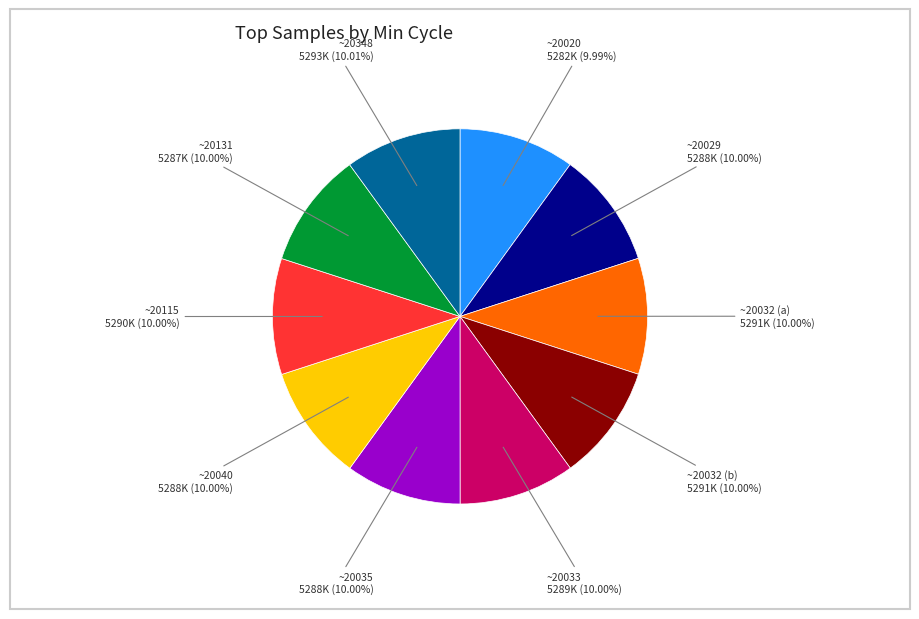

Does any single category account for the majority?

No